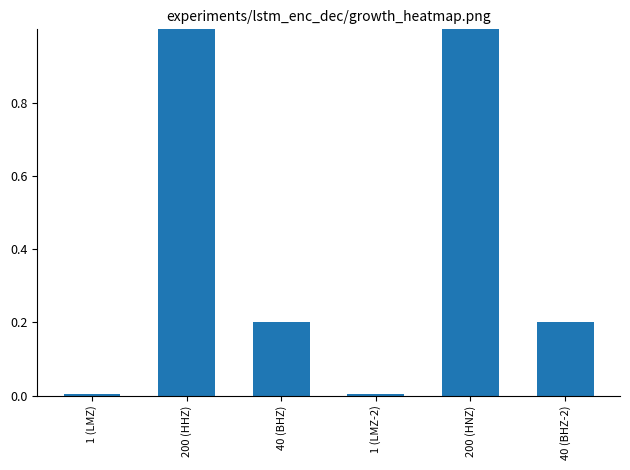

The chart shows a value of 0.1 at 40 (BHZ). True or false?

False